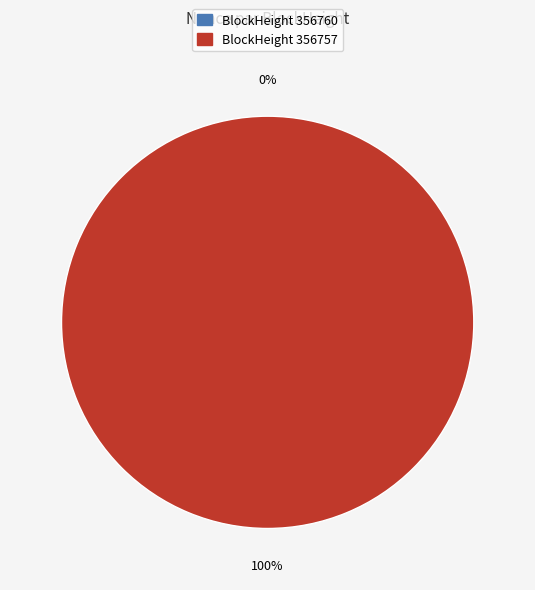

Is 356757 the majority of the pie?

Yes